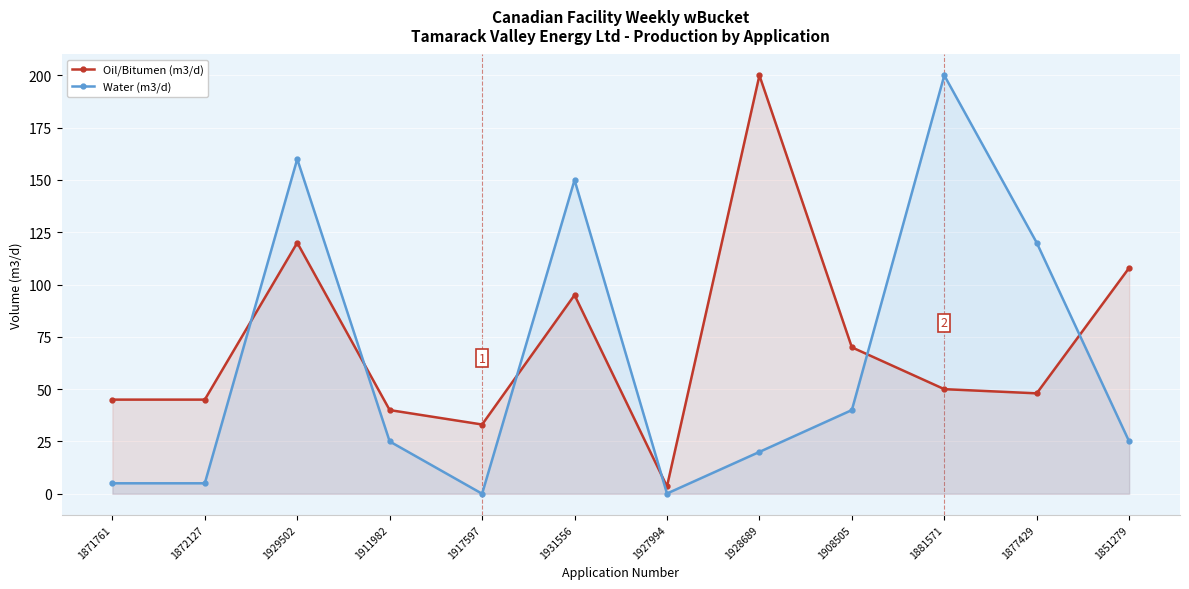

In Water (m3/d), how many points are lower than both neighbors (excluding endpoints)?

2